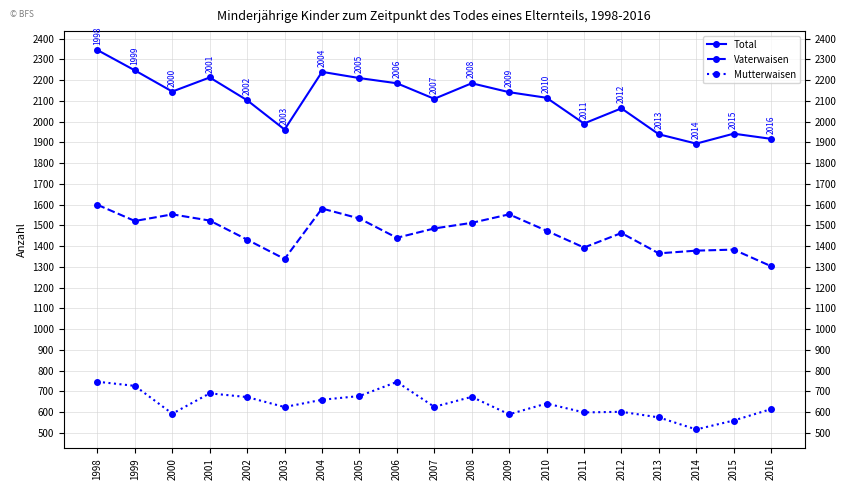

What is the average value of the Vaterwaisen series?

1465